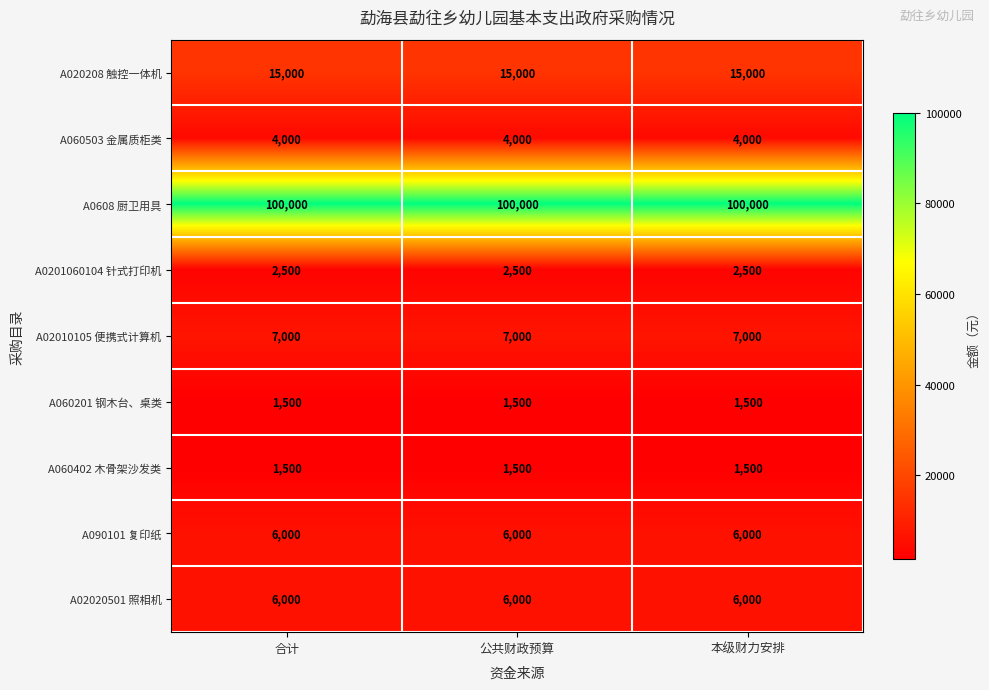

What is the difference between the highest and lowest values at 合计?

98500